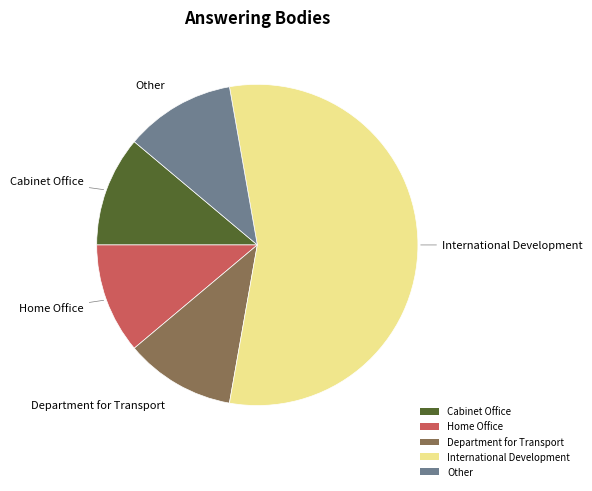

Count the number of slices in the pie.

5